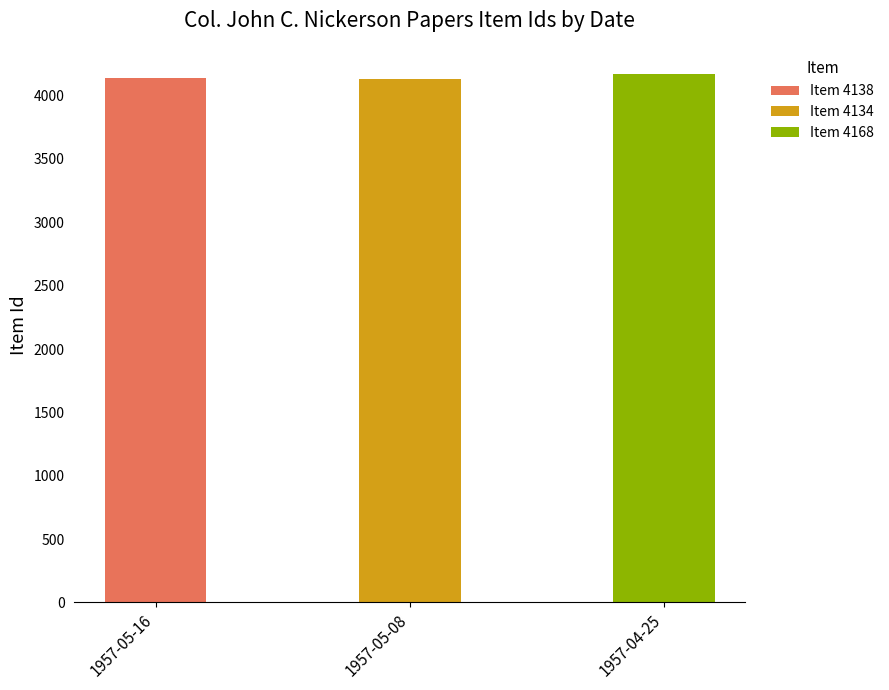

The value of Item 4138 at 1957-05-16 is 6689. True or false?

False